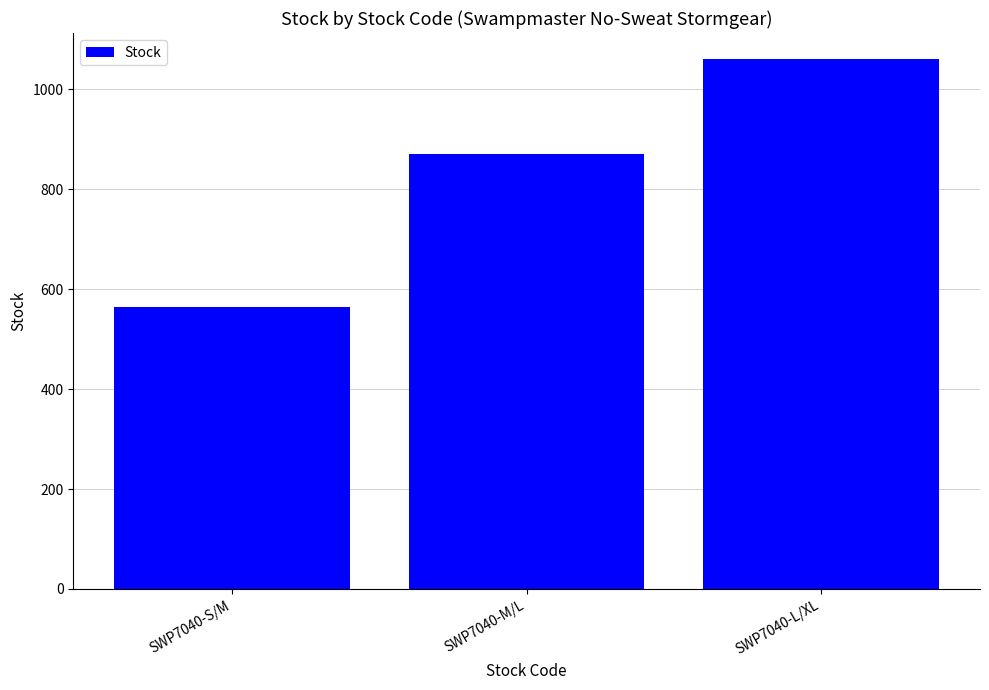

The chart shows a value of 117 at SWP7040-S/M. True or false?

False